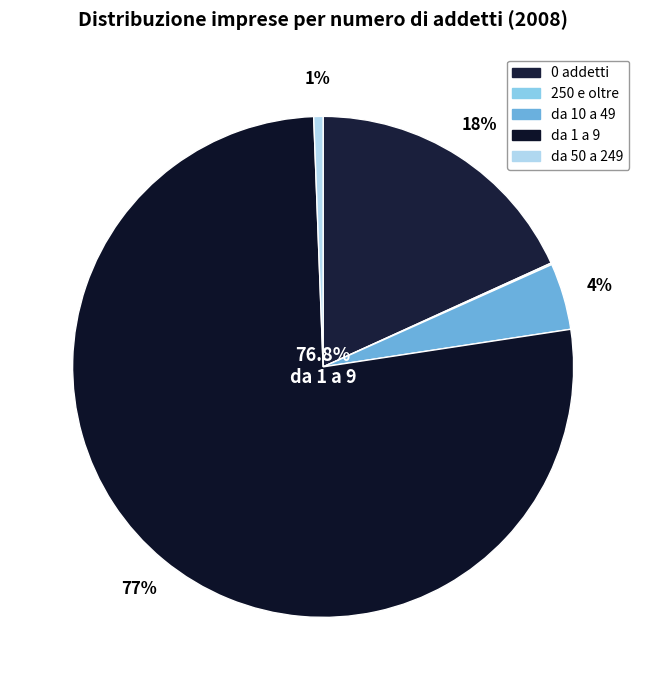

Does da 1 a 9 account for over 50% of the chart?

Yes